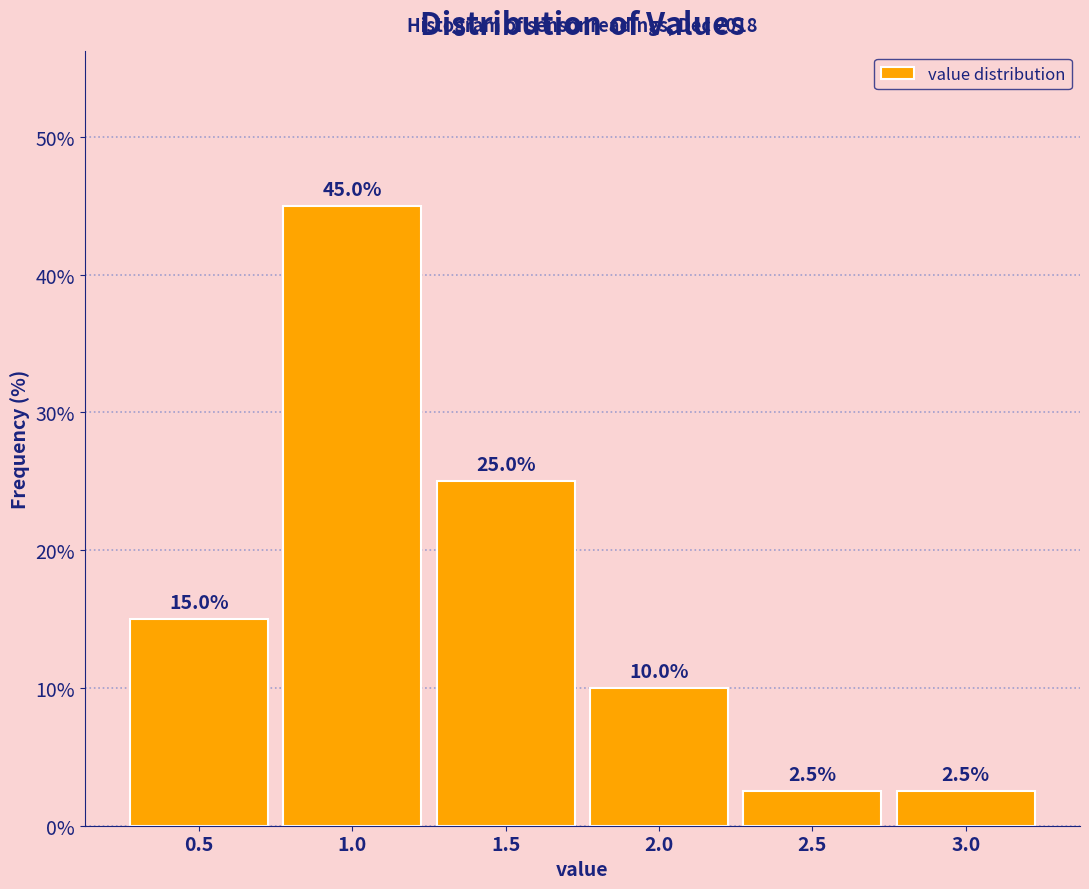

Reading left to right, what are all the values shown in this chart?

0.5=15.0	1.0=45.0	1.5=25.0	2.0=10.0	2.5=2.5	3.0=2.5